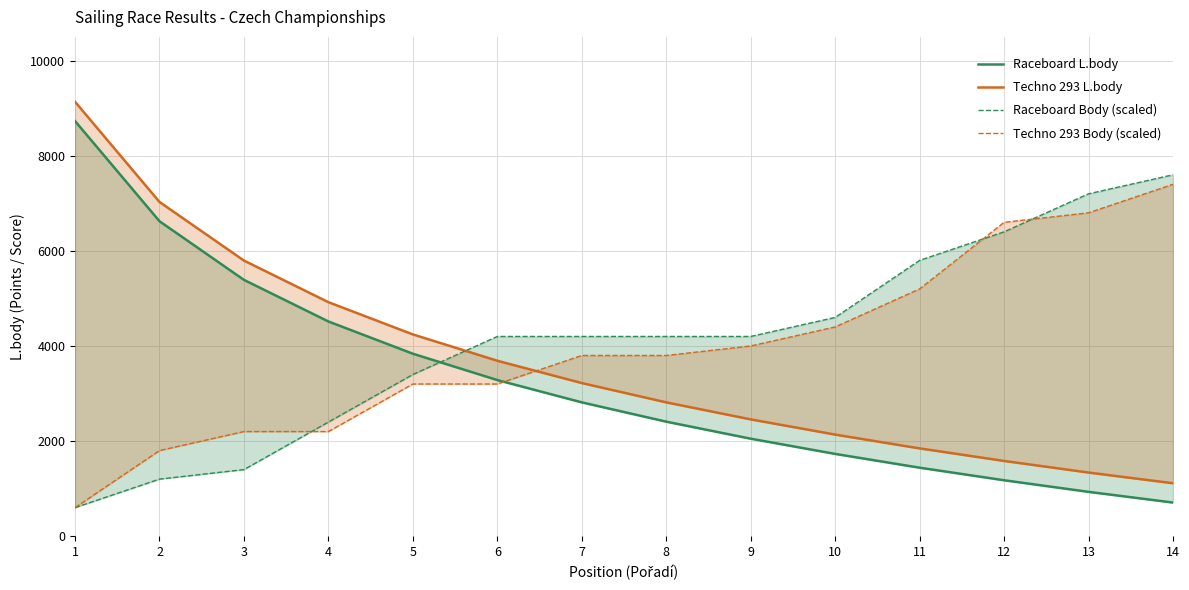

What is the value of the Raceboard Body (scaled) point at the 9th from the left?

4200